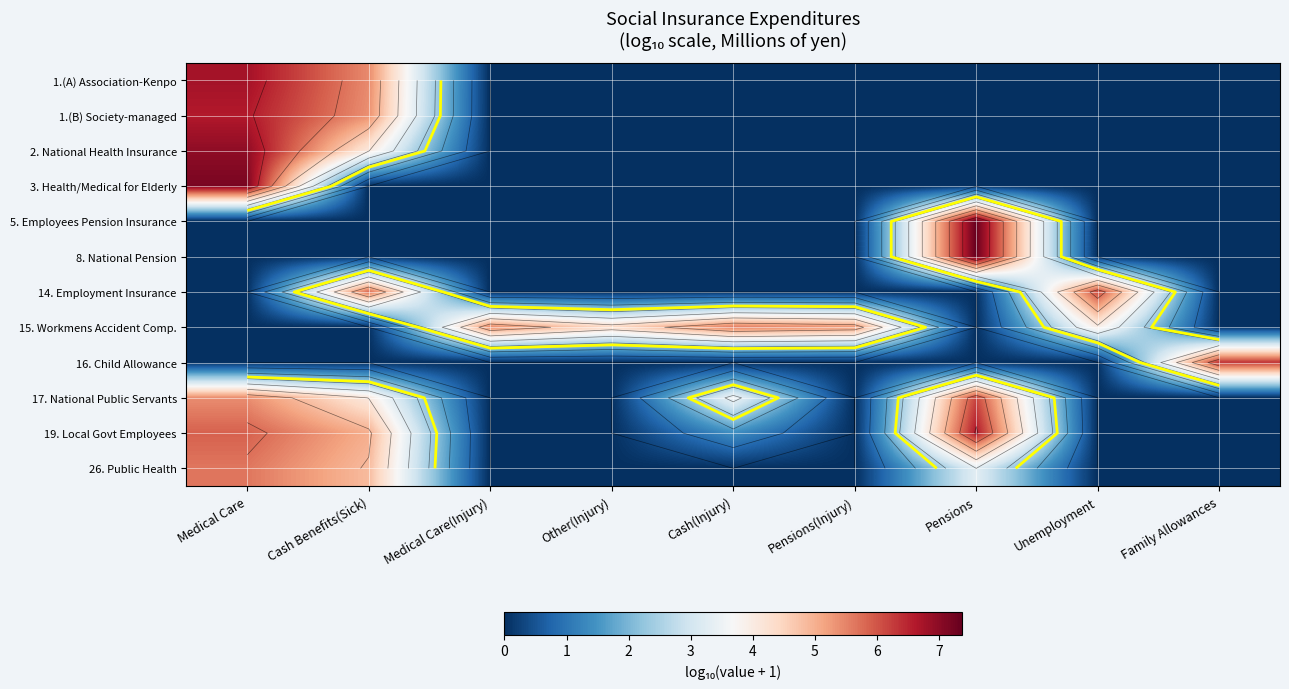

How many distinct data groups are displayed?

12